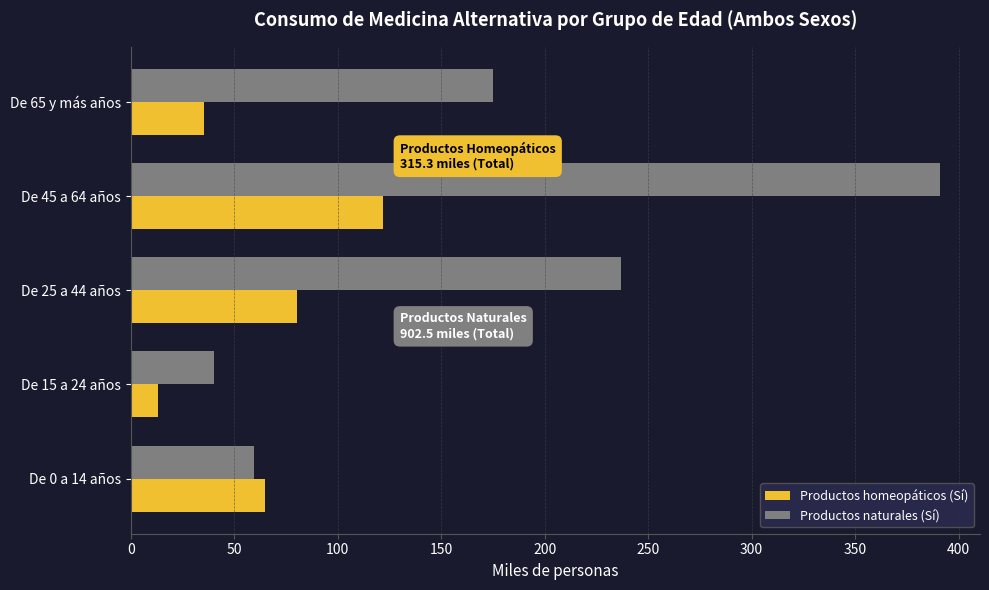

True or false: Productos naturales (Sí) has a value of 40.4 at De 15 a 24 años.

True